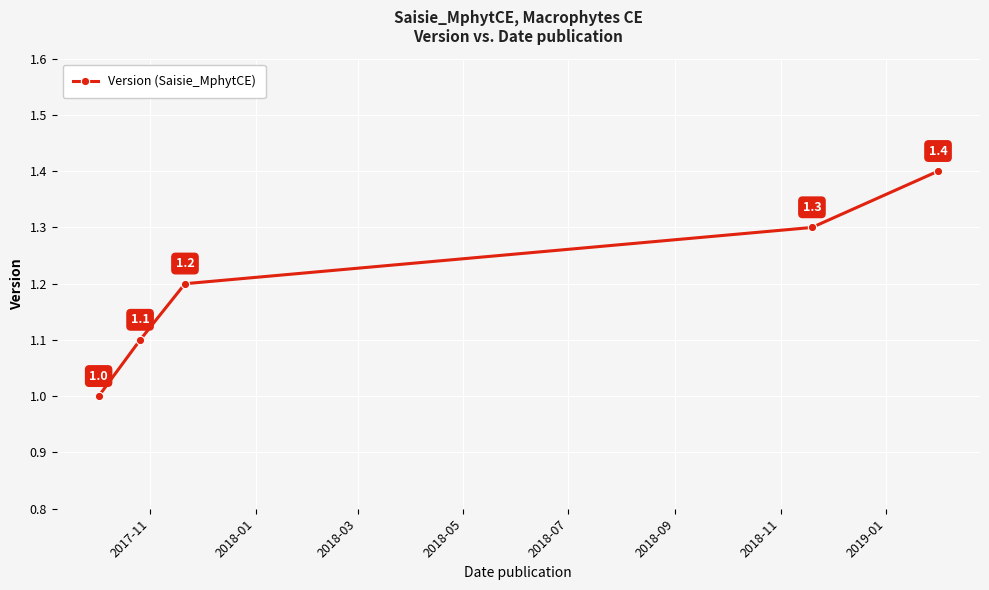

What is the sum of all values?

6.0